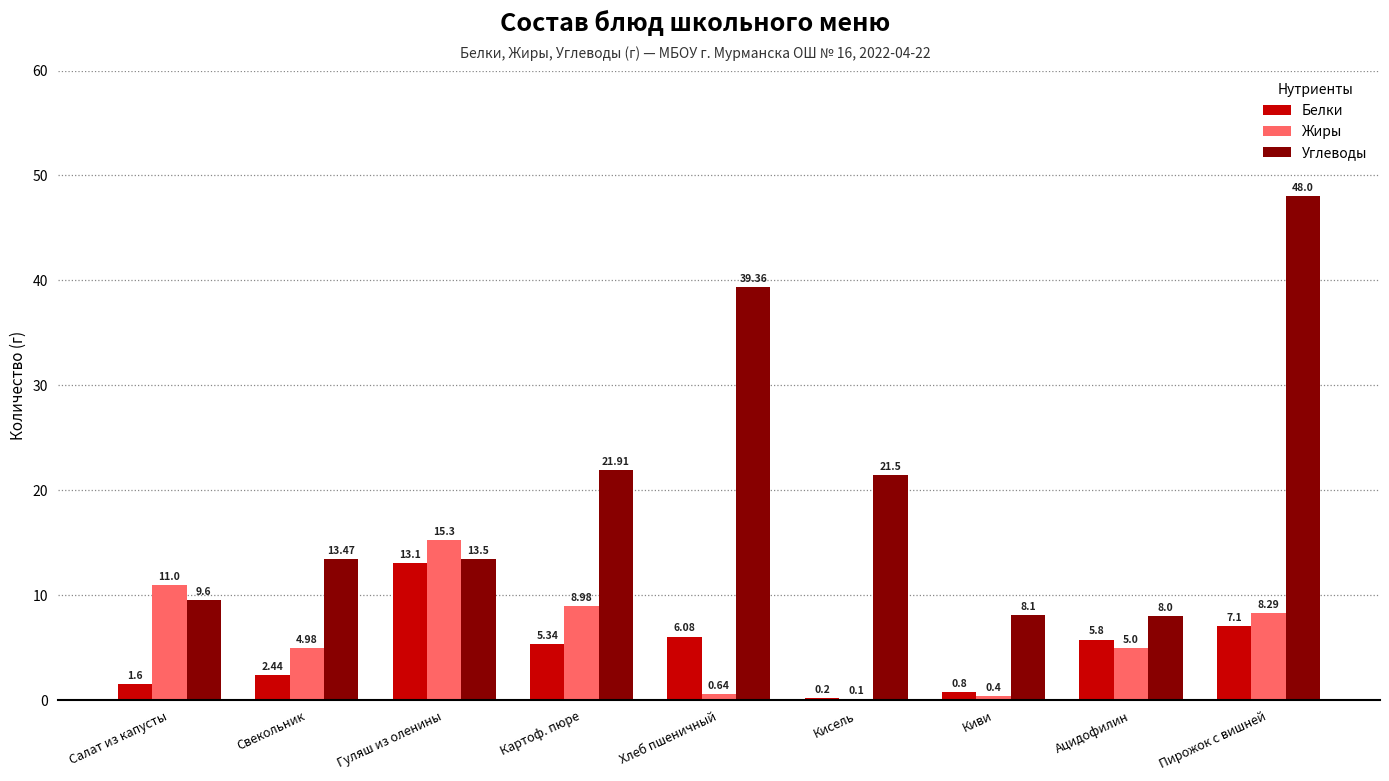

At which label does Углеводы first exceed 13?

Свекольник